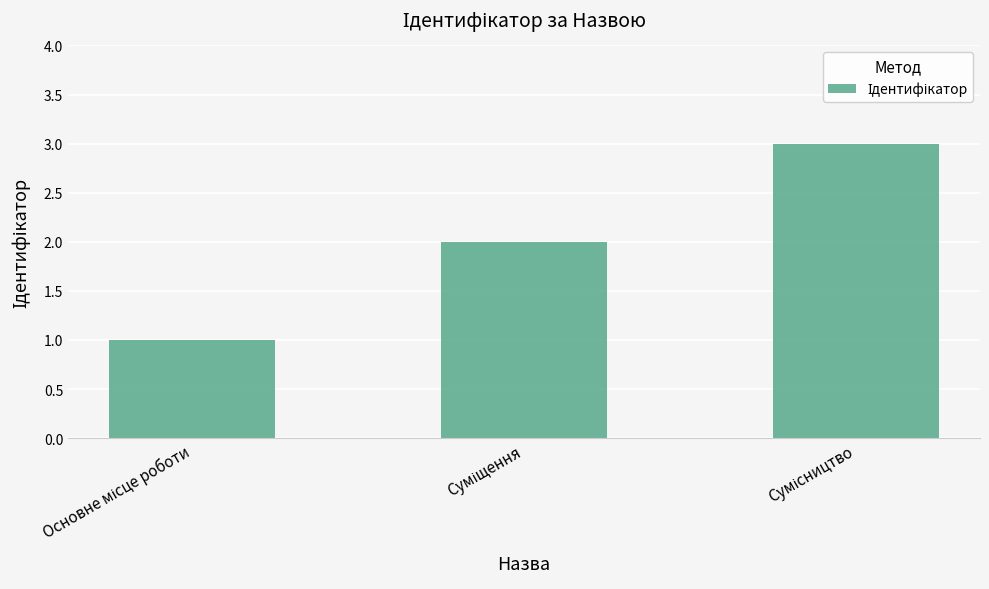

How many values are between 1 and 3?

3